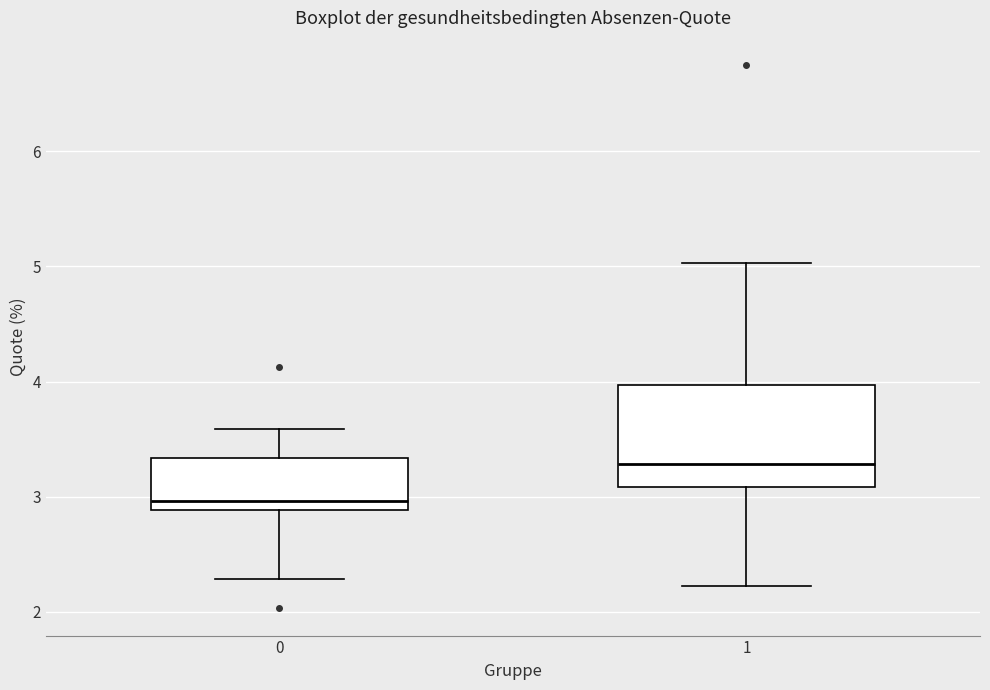

Reading left to right, transcribe this box plot: for each box, give where its median line is, the range the box spans, and where its two whiskers end, as read against the y-axis. The values are not printed on the chart, so give them approximately, as read against the axis.

0: median 3.0, box 2.9 to 3.3, whiskers 2.3 to 3.6
1: median 3.3, box 3.1 to 4.0, whiskers 2.2 to 5.0